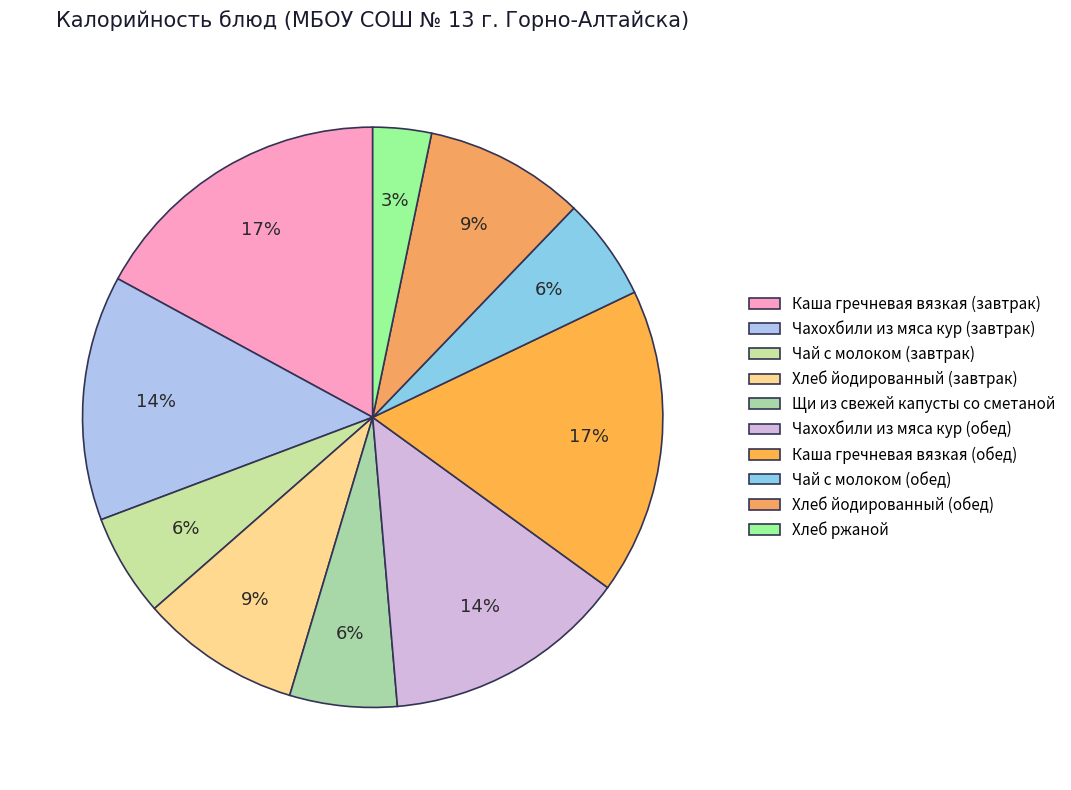

What is the change in value from Чахохбили из мяса кур (завтрак) to Хлеб йодированный (завтрак)?

-72.0